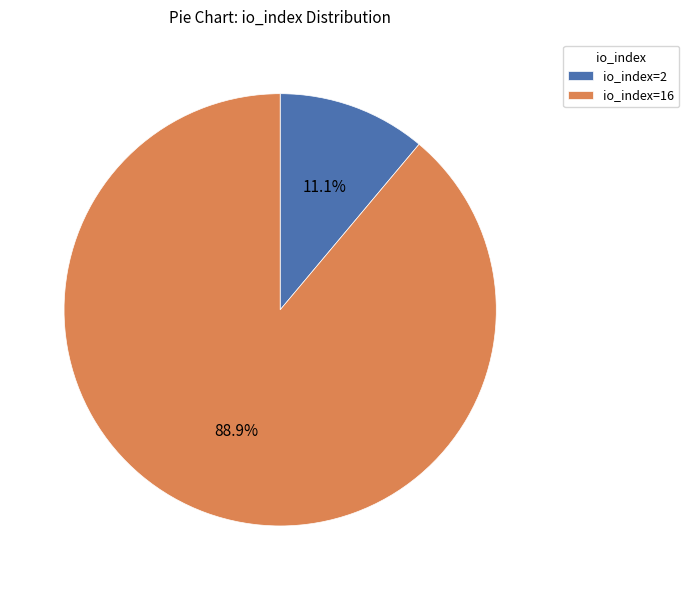

Is there a majority slice in this chart?

Yes